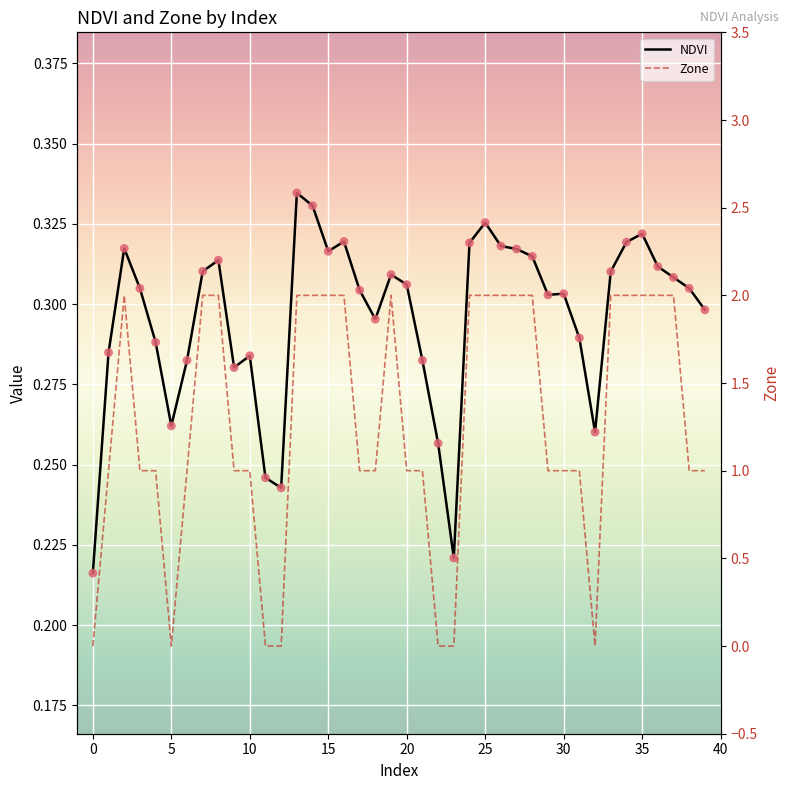

At which category is the sum across all series the highest?

13